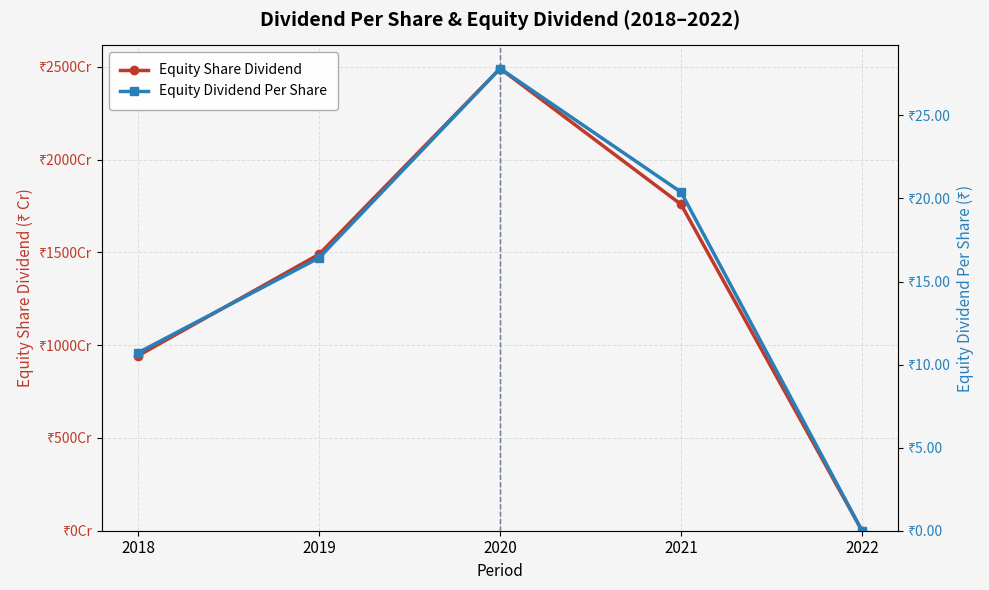

What is the difference between the Equity Share Dividend values at 2021 and 2018?

815.4